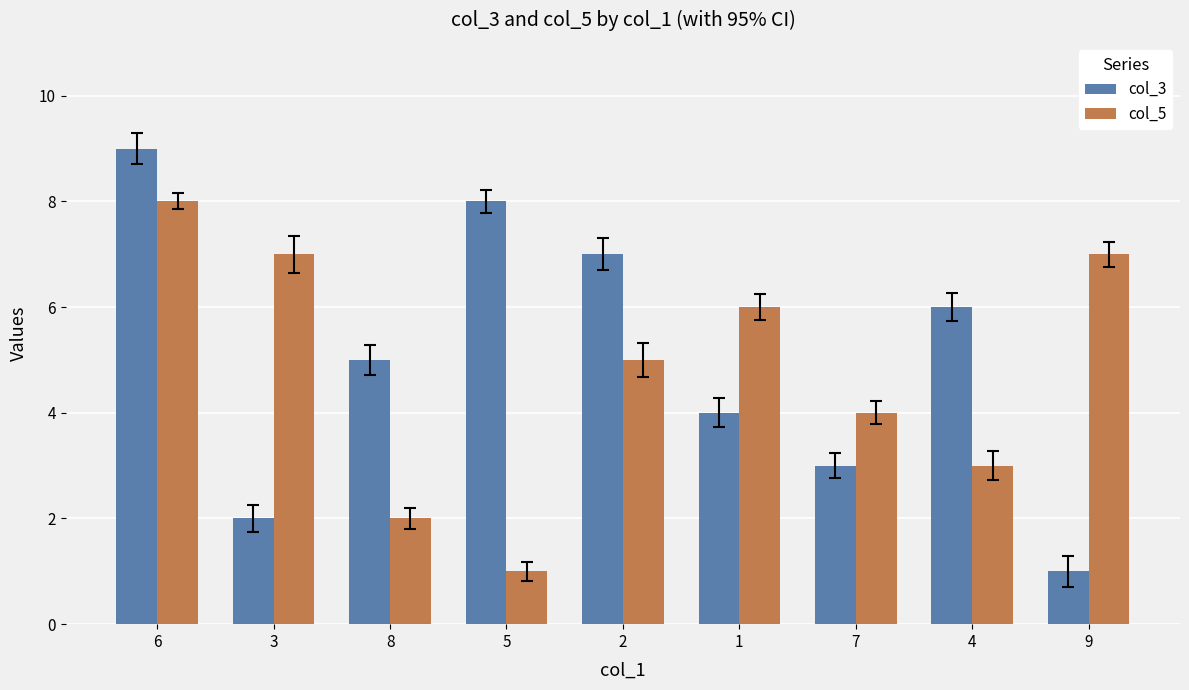

Reading left to right, extract all data points from this chart.

col_3: 9	2	5	8	7	4	3	6	1
col_5: 8	7	2	1	5	6	4	3	7